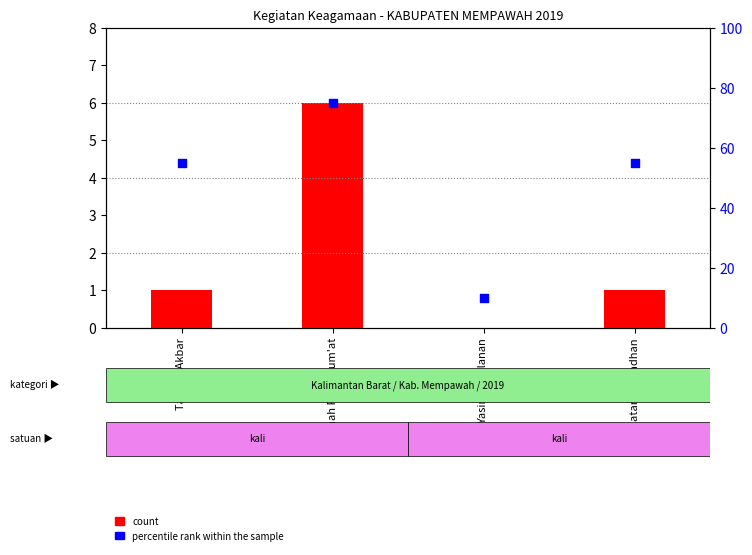

What is the total value across all series at Tabligh Akbar?

56